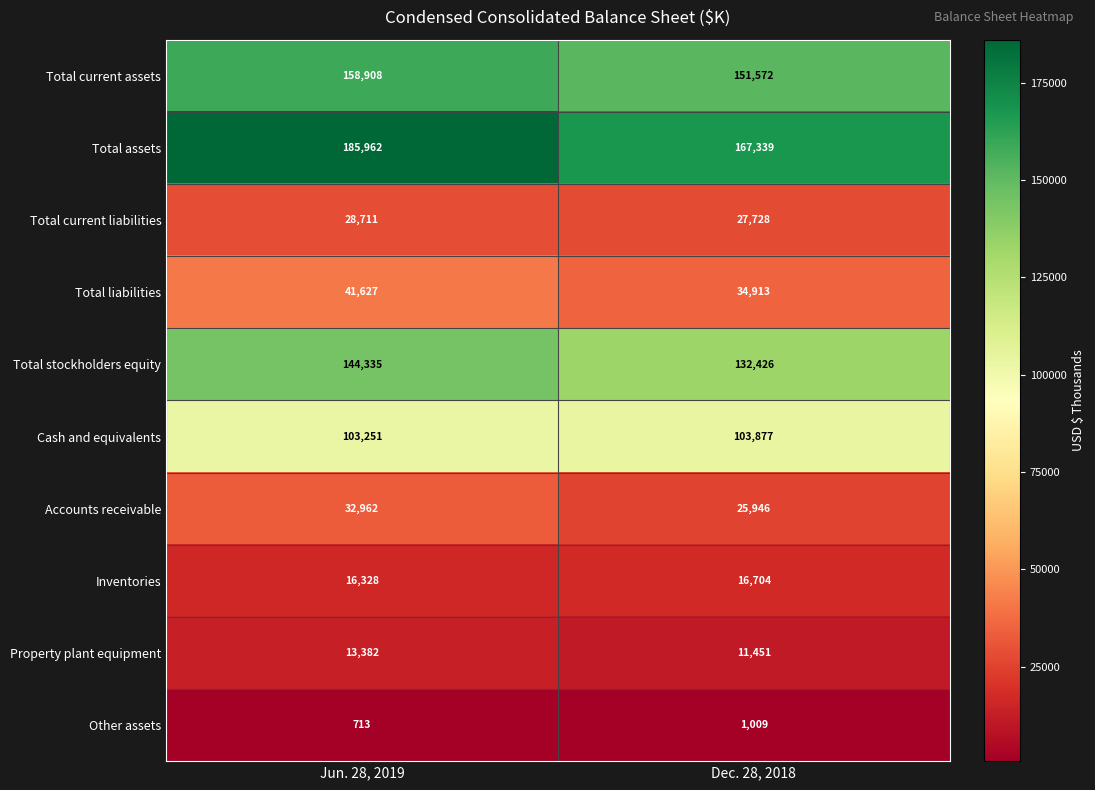

What is the greatest value displayed?

185962